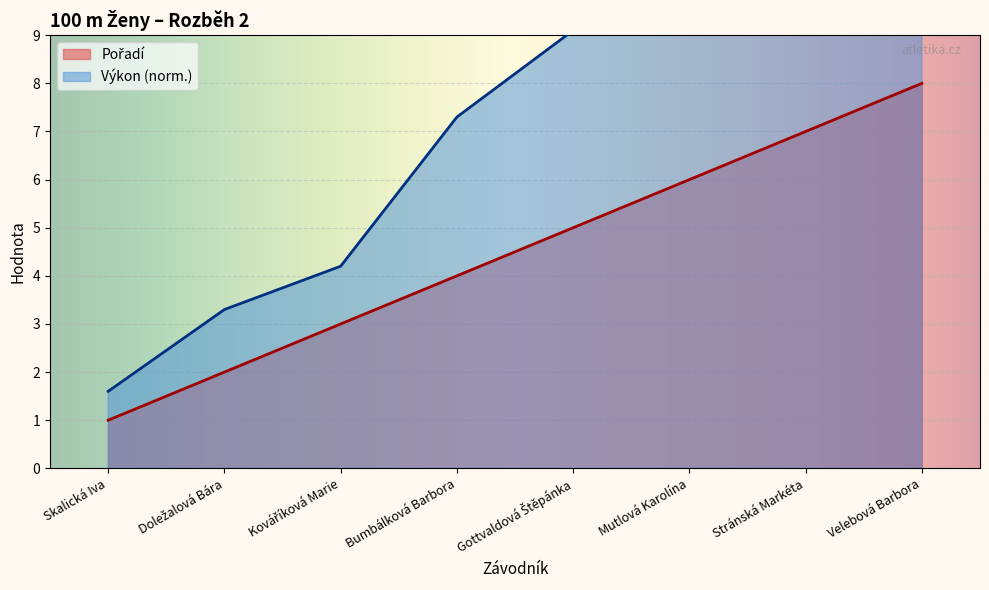

What are all the series names shown in the legend?

Pořadí, Výkon